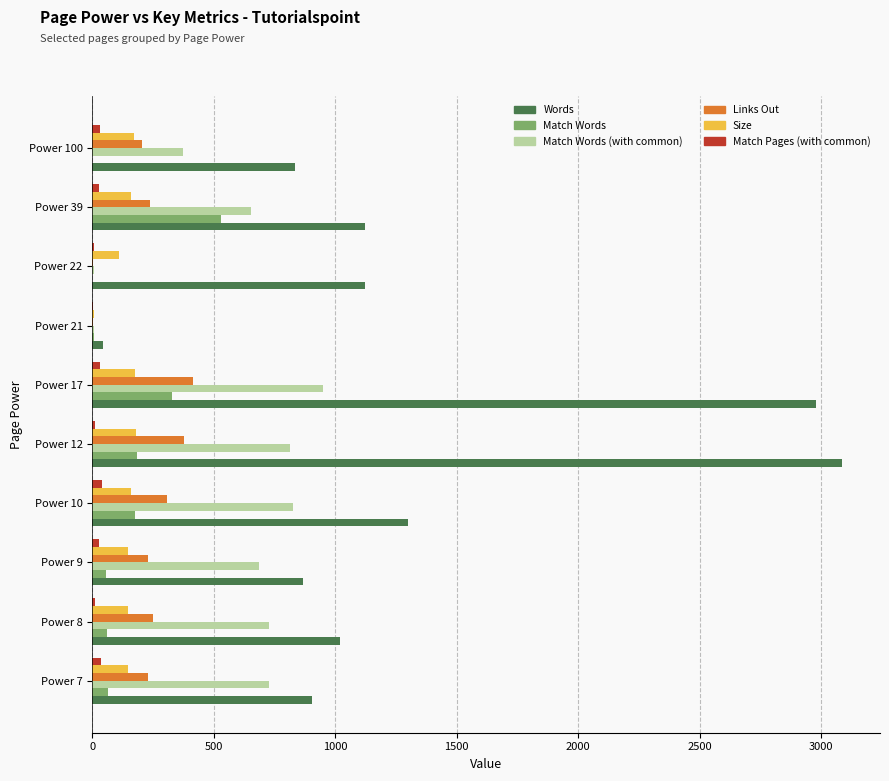

Which series changed the most between Power 9 and Power 17?

Words